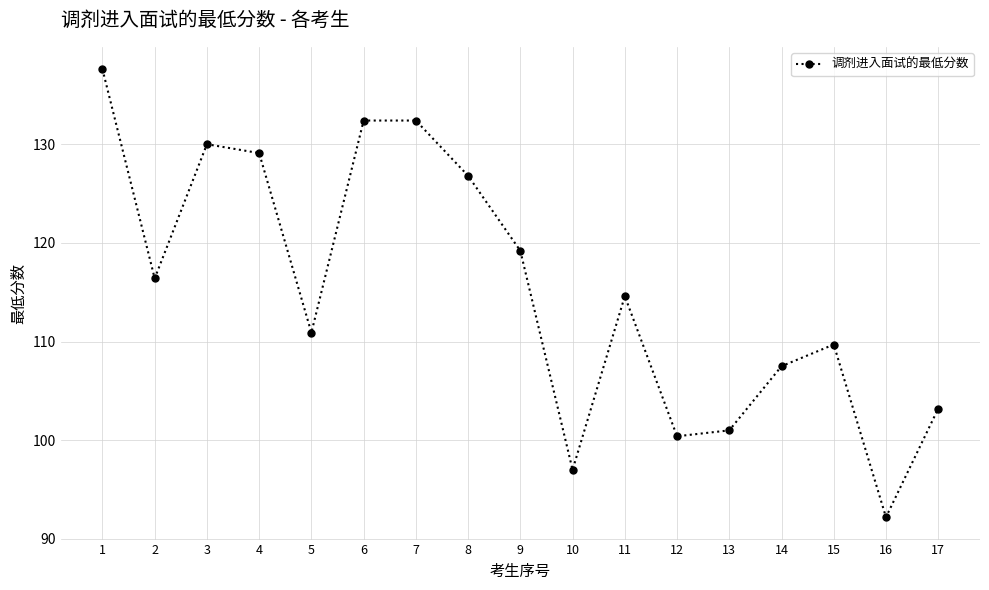

True or false: the data shows 144.6 at 14.

False